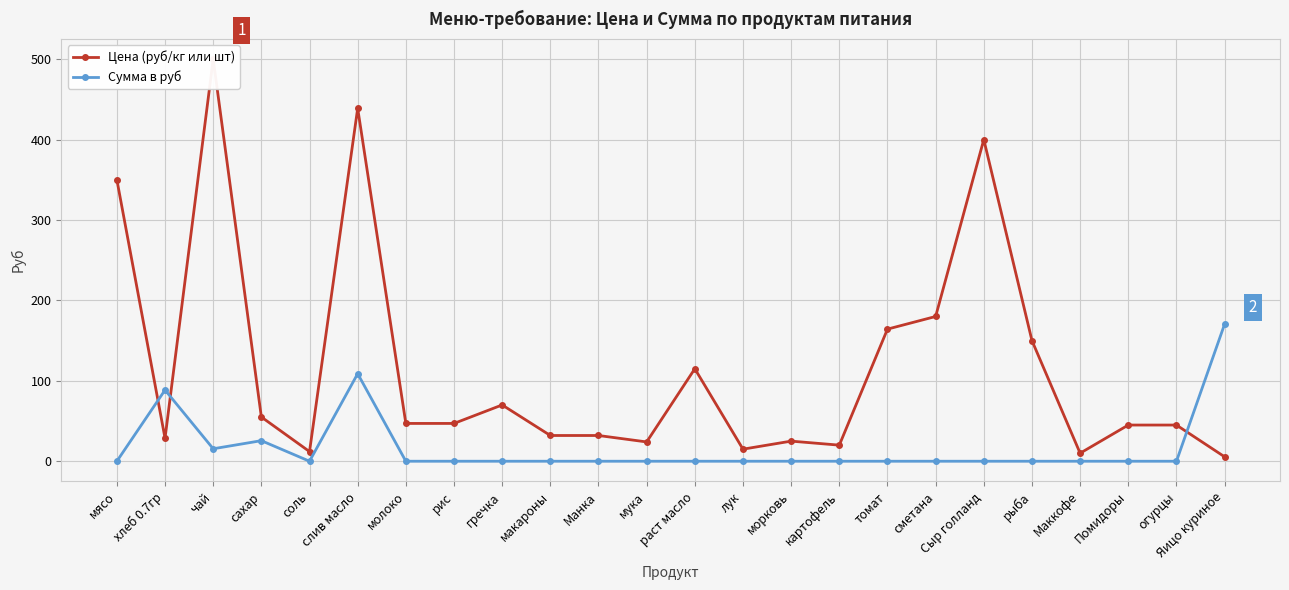

True or false: Цена (руб/кг или шт) has a value of 70.0 at гречка.

True